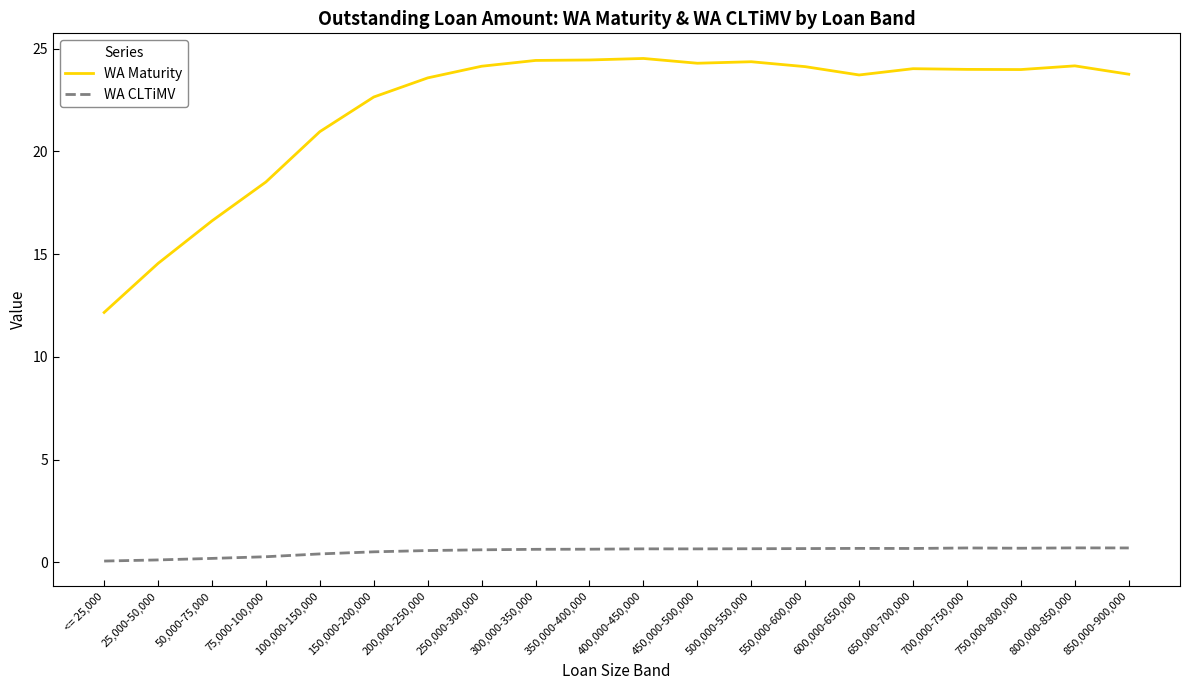

What is the difference between the second highest and second lowest values in the WA Maturity series?

9.9